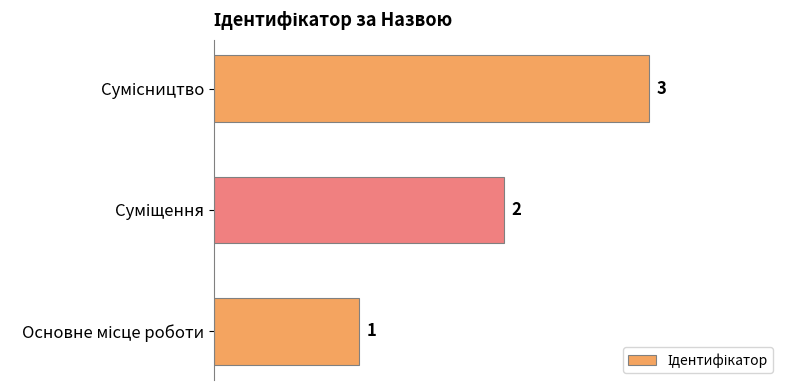

How many bars are there in total?

3